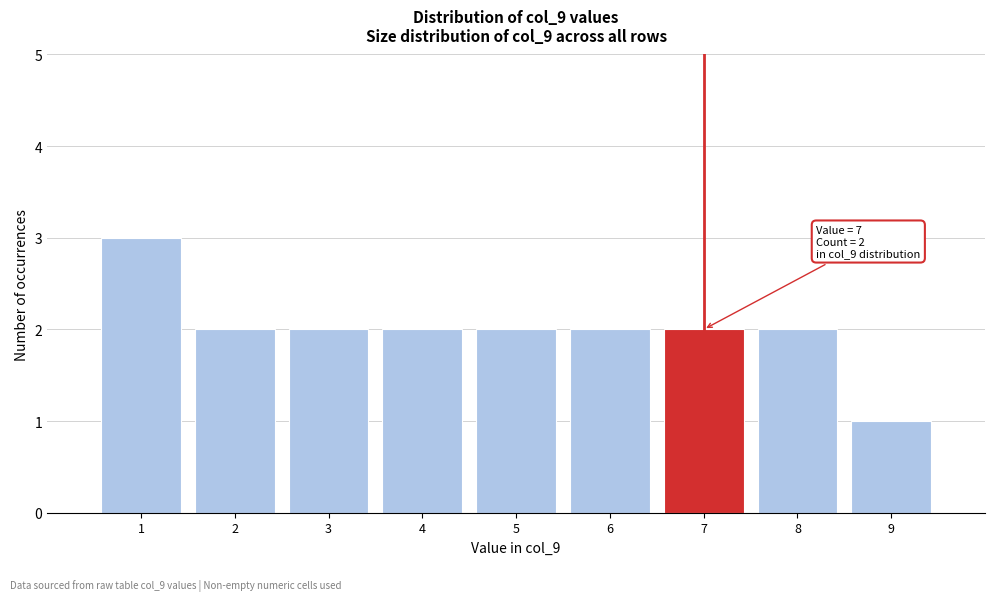

Which range on the x-axis has the tallest bar?

0.5 to 1.5